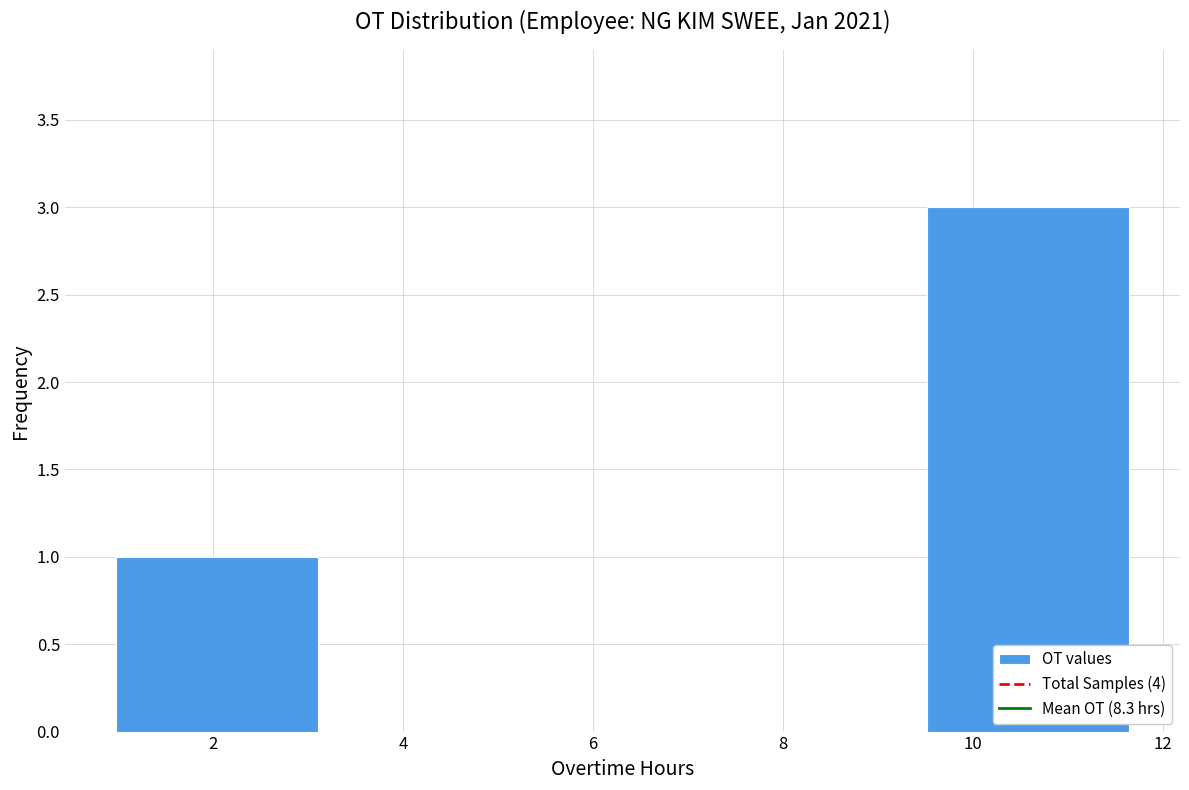

How tall is the bar that spans 9.6 to 11.6 on the x-axis? Neither the bar edges nor the heights are printed on the chart, so give them approximately, as read against the axes.

3